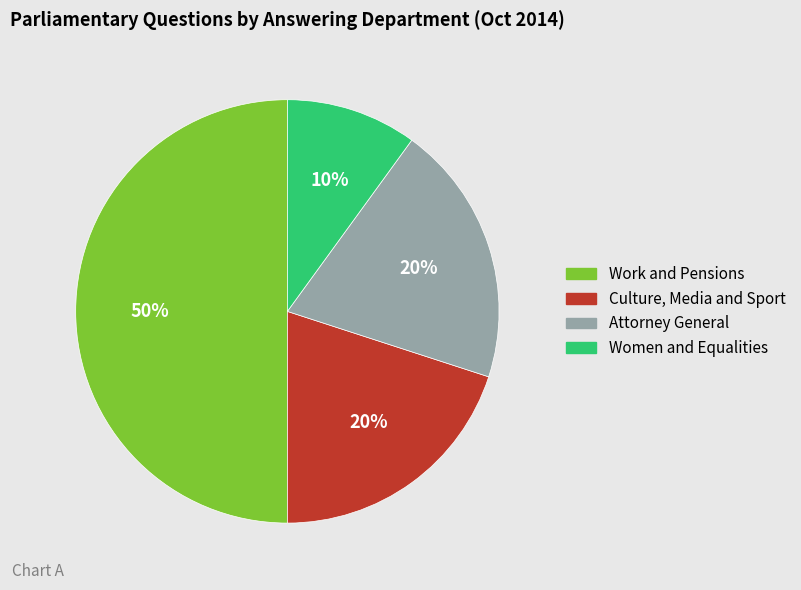

To the nearest percent, what is the average slice percentage?

25%